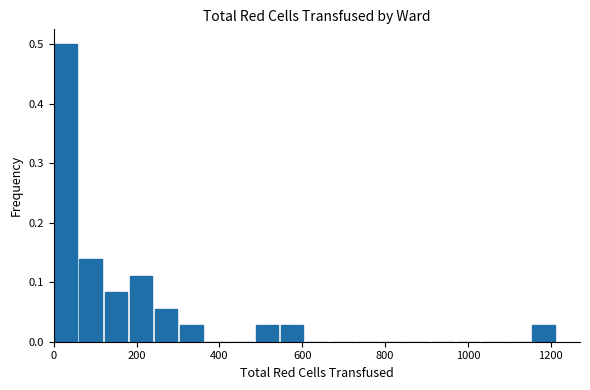

Around what value on the x-axis is the tallest bar? Give the approximate position of its centre, as read against the axis.

20